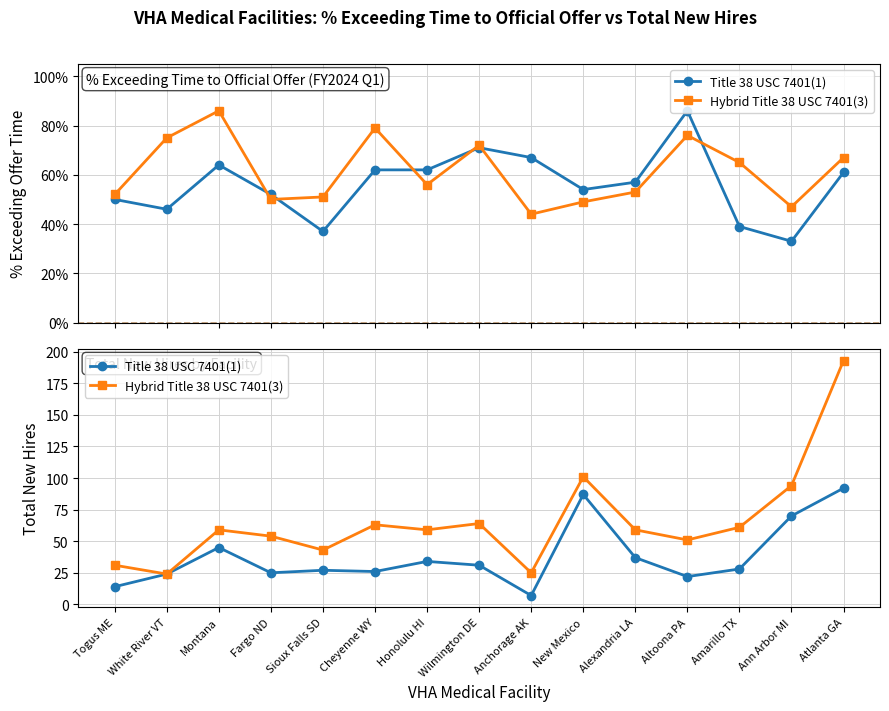

Is the value of Hybrid Title 38 USC 7401(3) at Cheyenne WY greater than the value of Title 38 USC 7401(1) at New Mexico?

No